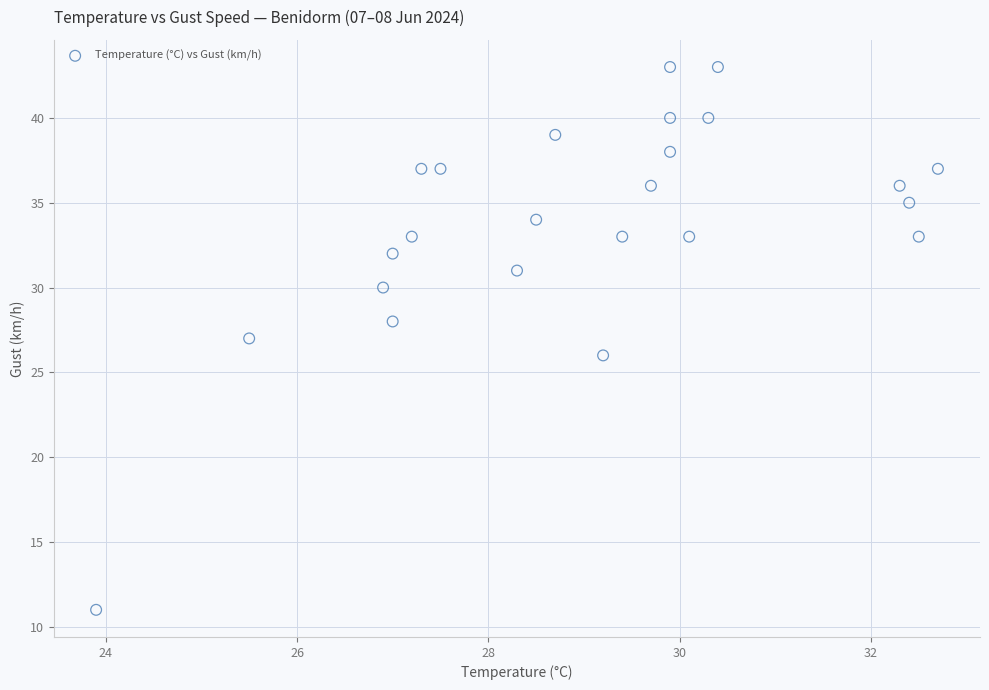

What is the range of Y values (max minus min)?

32